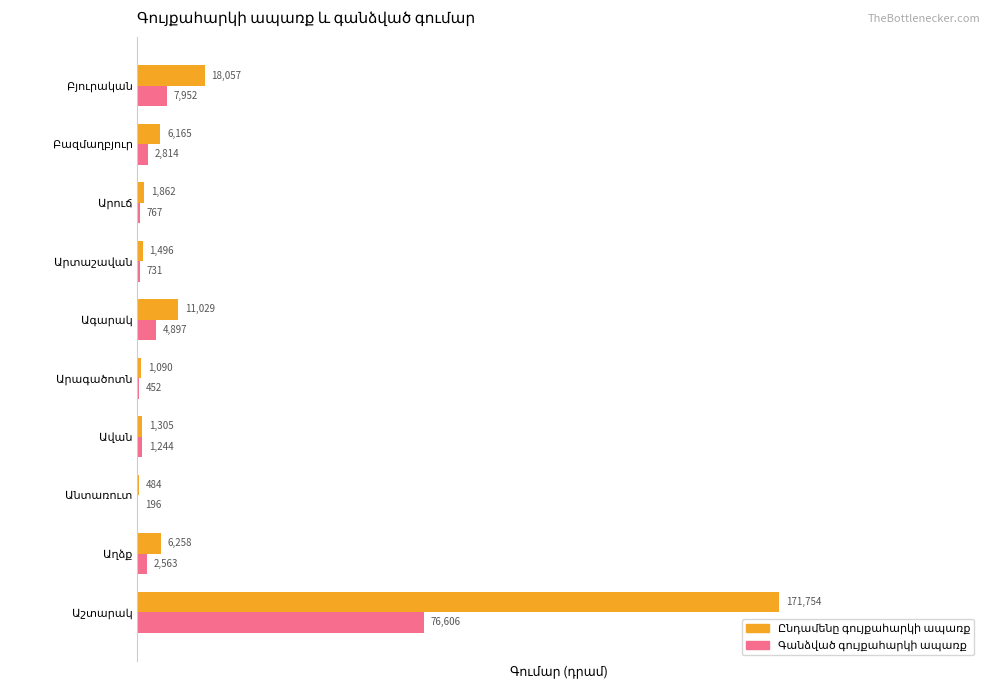

What is the maximum value shown in the chart?

171754.1